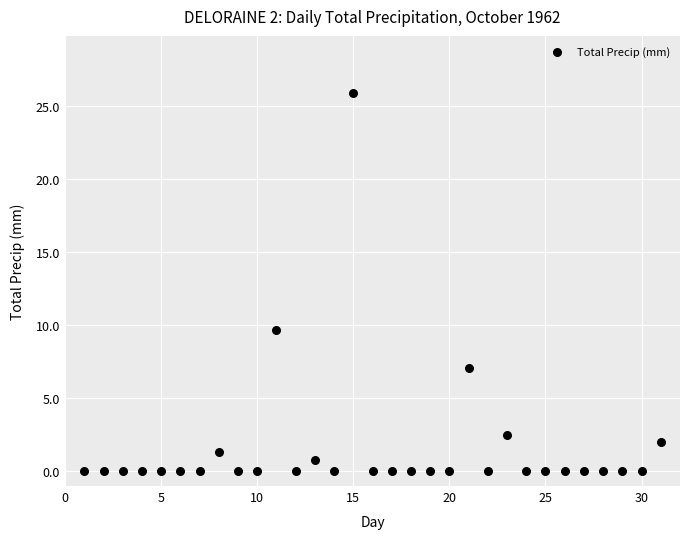

What is the range of X values (max minus min)?

30.0